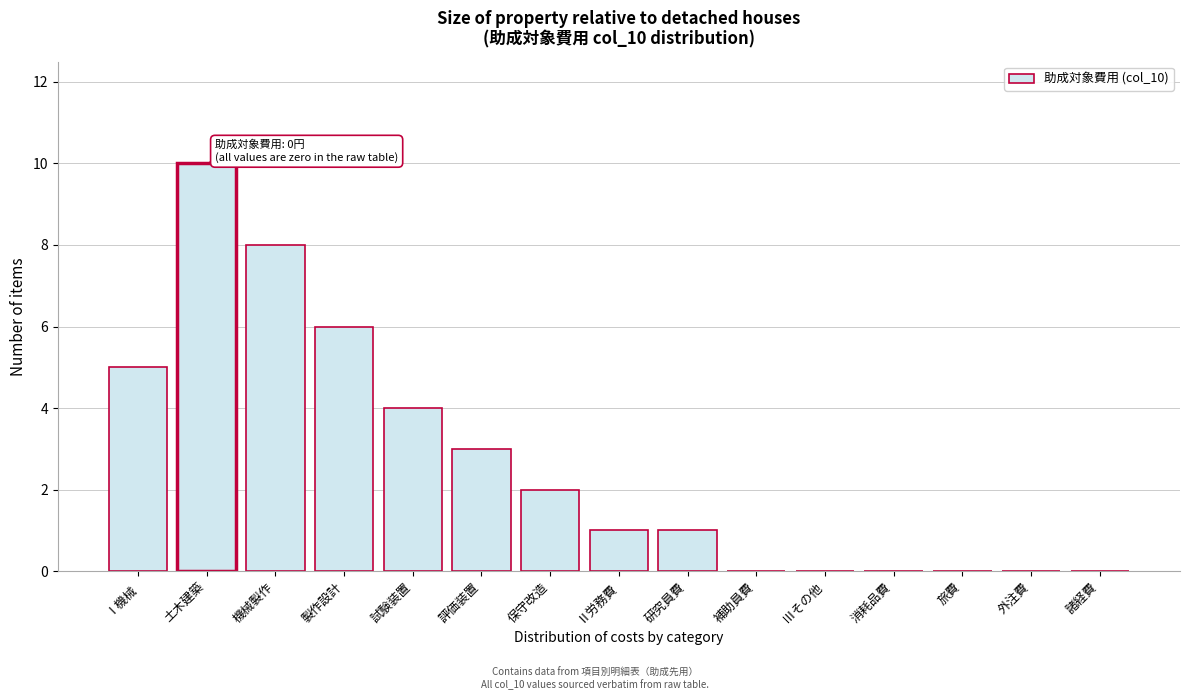

Reading left to right, list all the values displayed in this chart.

Ⅰ機械=5	土木建築=10	機械製作=8	製作設計=6	試験装置=4	評価装置=3	保守改造=2	Ⅱ労務費=1	研究員費=1	補助員費=0	Ⅲその他=0	消耗品費=0	旅費=0	外注費=0	諸経費=0